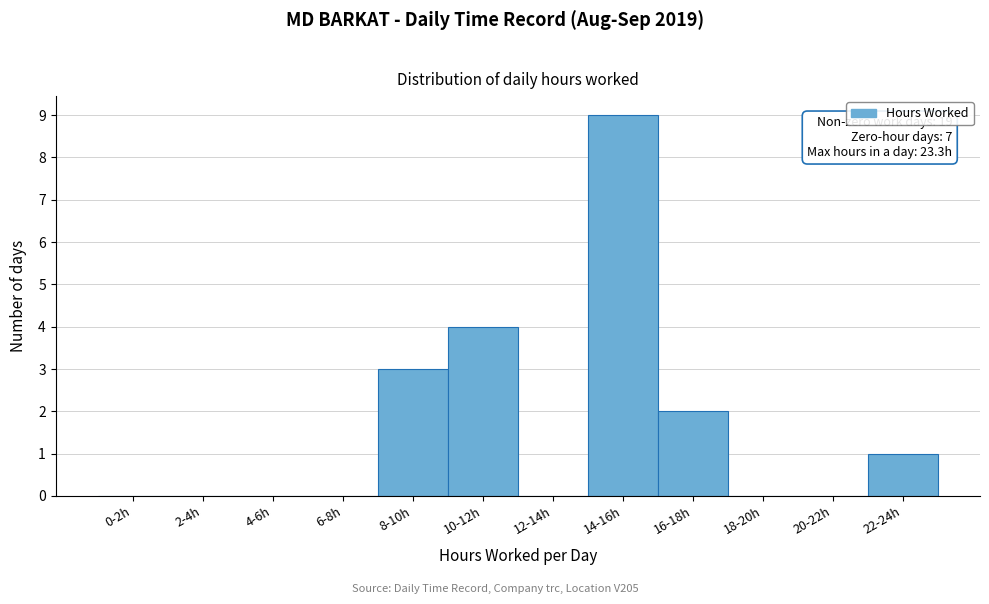

Reading left to right, transcribe all the data shown in this chart.

0-2h=0	2-4h=0	4-6h=0	6-8h=0	8-10h=3	10-12h=4	12-14h=0	14-16h=9	16-18h=2	18-20h=0	20-22h=0	22-24h=1